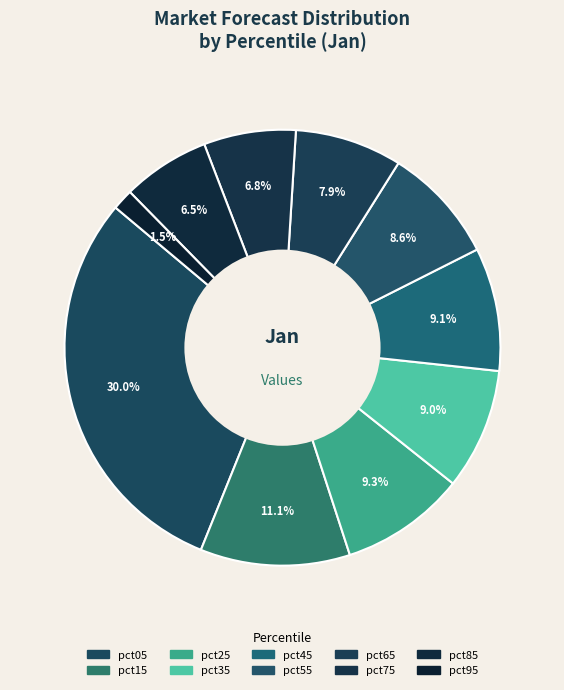

Is there a majority slice in this chart?

No